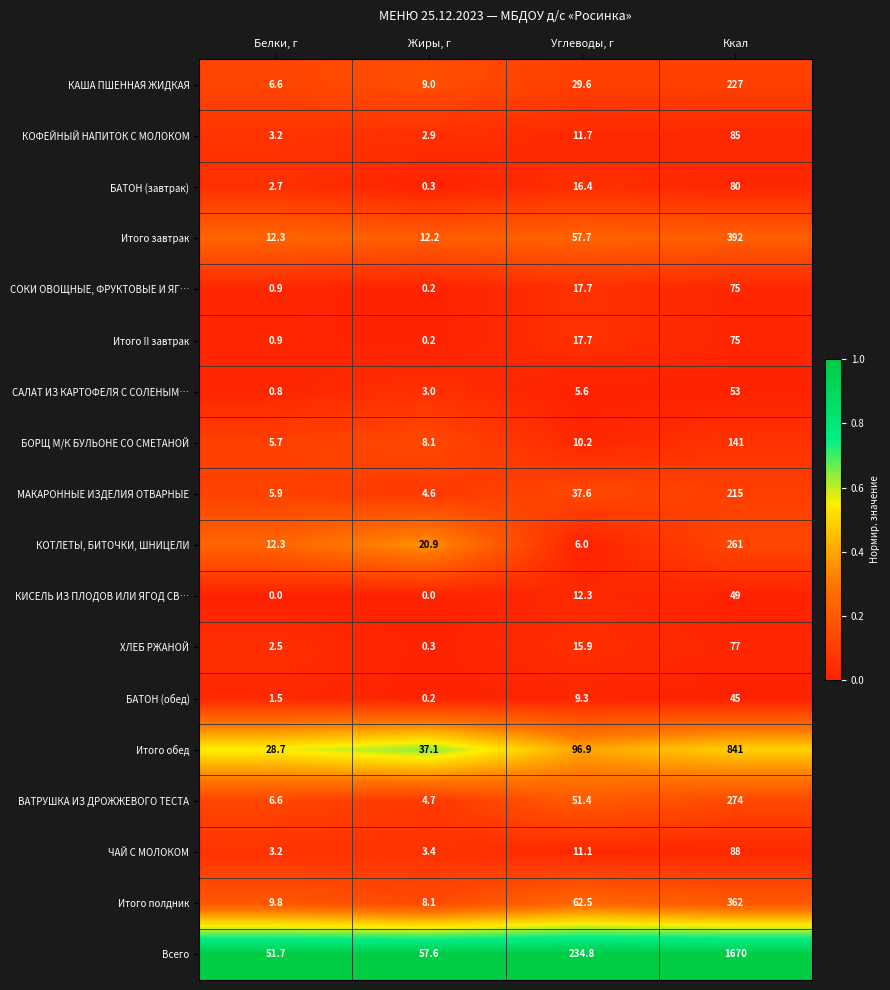

What is the difference between the maximum and minimum values in the Итого II завтрак series?

74.8